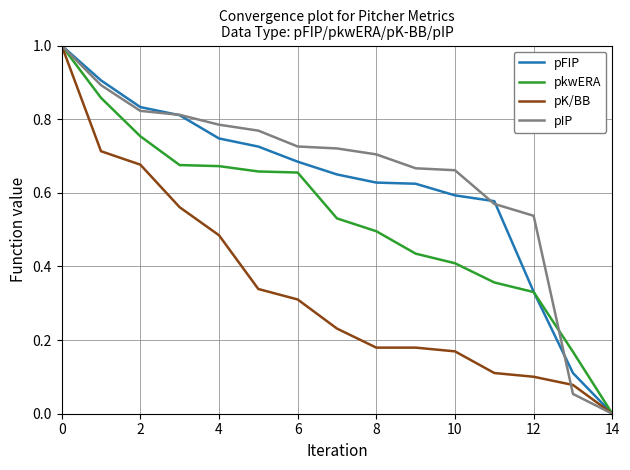

Which series has the largest total across all categories?

pIP